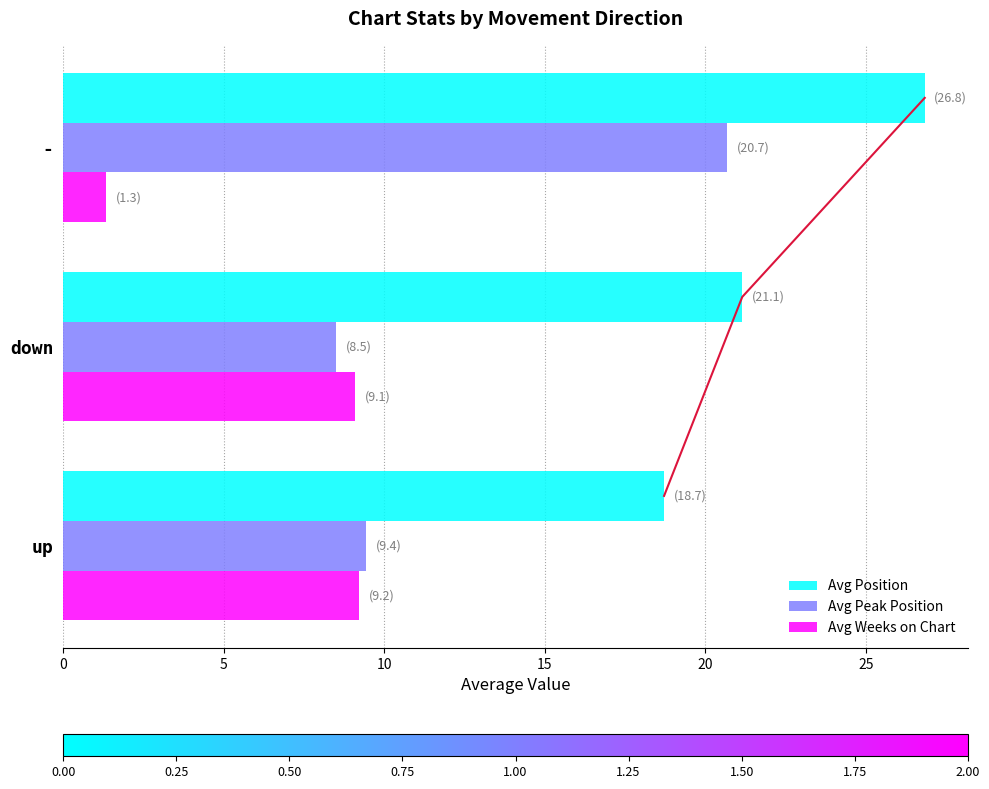

How many groups of bars are there?

3